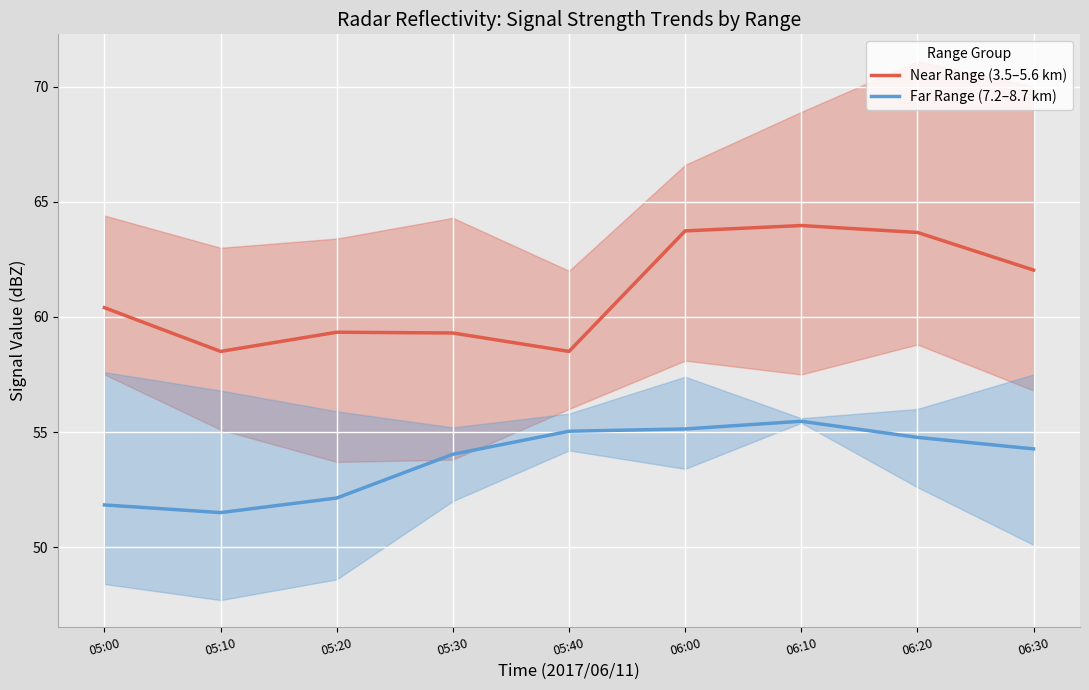

Which series changed the most between 05:00 and 05:20?

Near Range (3.5–5.6 km)